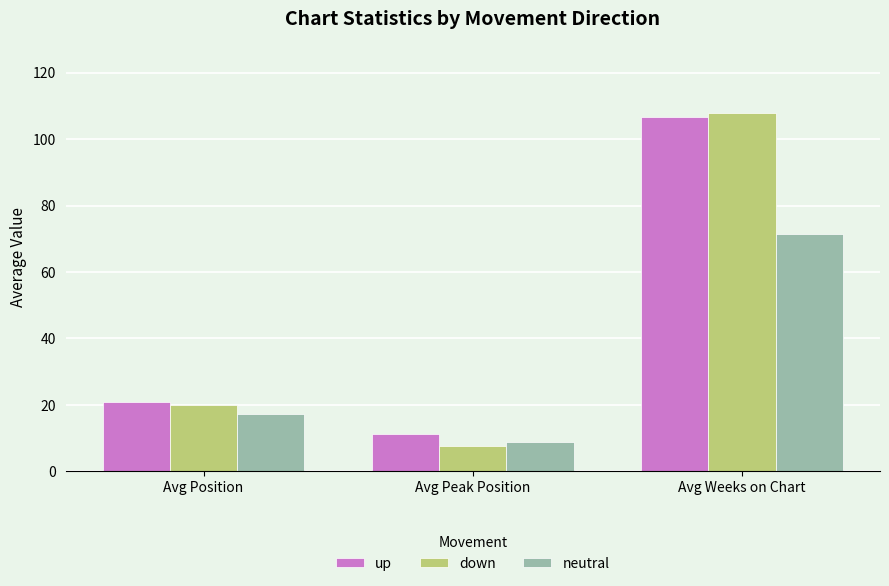

At which category does the chart reach its peak across all series?

Avg Weeks on Chart